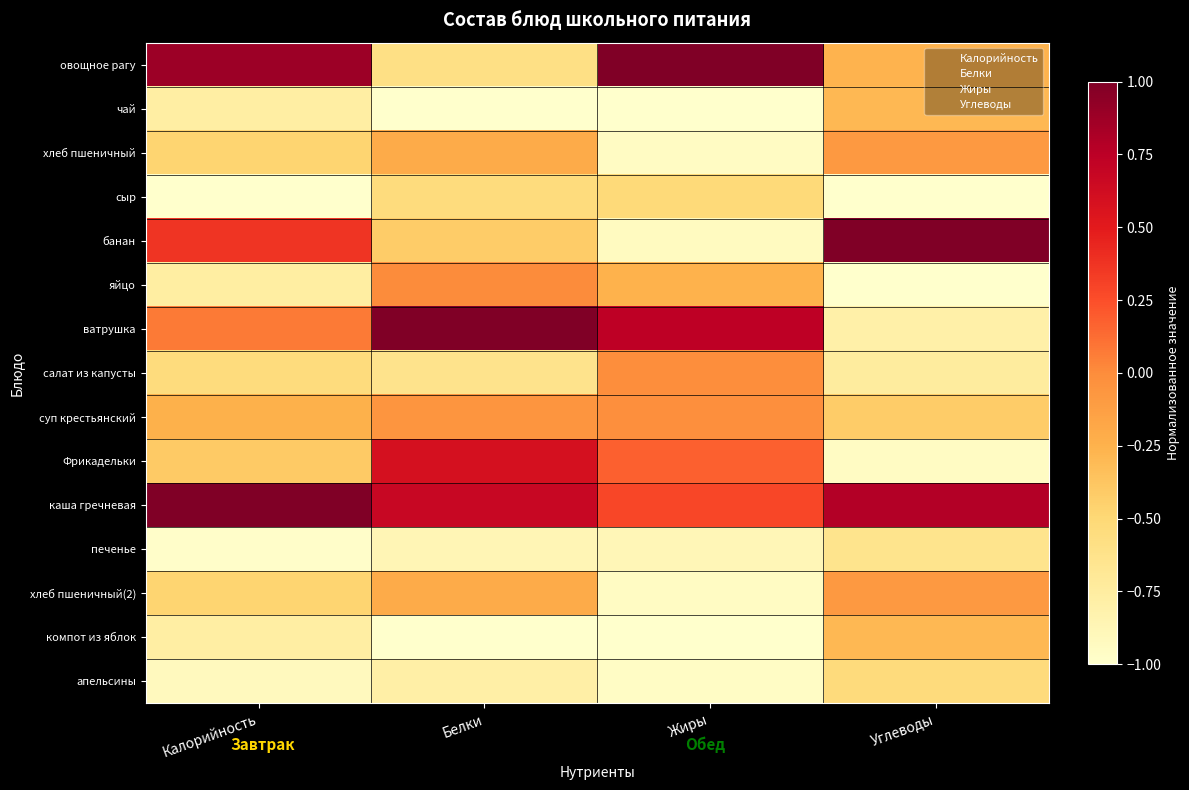

What is the difference between the highest and lowest values at Жиры?

2.0